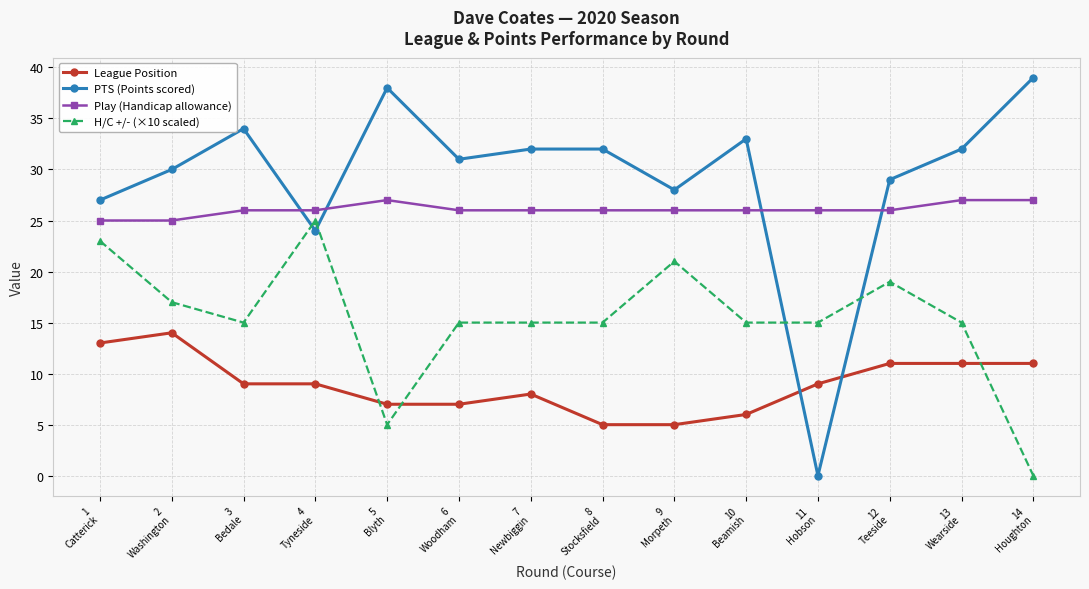

Reading left to right, list all the values displayed in this chart.

League Position: 1
Catterick=13	2
Washington=14	3
Bedale=9	4
Tyneside=9	5
Blyth=7	6
Woodham=7	7
Newbiggin=8	8
Stocksfield=5	9
Morpeth=5	10
Beamish=6	11
Hobson=9	12
Teeside=11	13
Wearside=11	14
Houghton=11
PTS (Points scored): 1
Catterick=27	2
Washington=30	3
Bedale=34	4
Tyneside=24	5
Blyth=38	6
Woodham=31	7
Newbiggin=32	8
Stocksfield=32	9
Morpeth=28	10
Beamish=33	11
Hobson=0	12
Teeside=29	13
Wearside=32	14
Houghton=39
Play (Handicap allowance): 1
Catterick=25	2
Washington=25	3
Bedale=26	4
Tyneside=26	5
Blyth=27	6
Woodham=26	7
Newbiggin=26	8
Stocksfield=26	9
Morpeth=26	10
Beamish=26	11
Hobson=26	12
Teeside=26	13
Wearside=27	14
Houghton=27
H/C +/- (×10 scaled): 1
Catterick=23	2
Washington=17	3
Bedale=15	4
Tyneside=25	5
Blyth=5	6
Woodham=15	7
Newbiggin=15	8
Stocksfield=15	9
Morpeth=21	10
Beamish=15	11
Hobson=15	12
Teeside=19	13
Wearside=15	14
Houghton=0